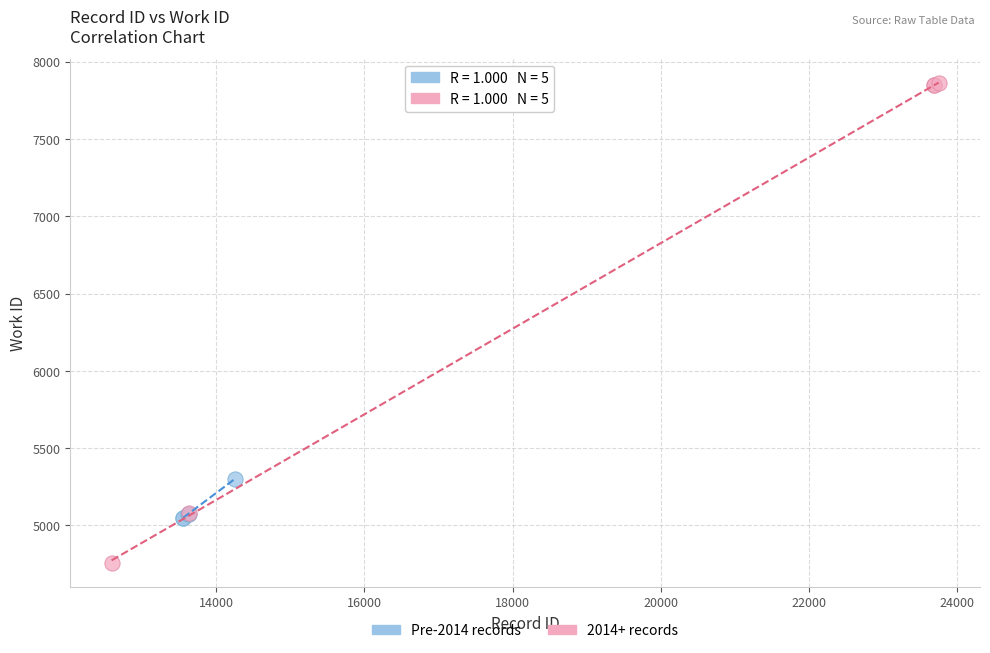

Which series has the largest Y range (max minus min)?

2014+ records